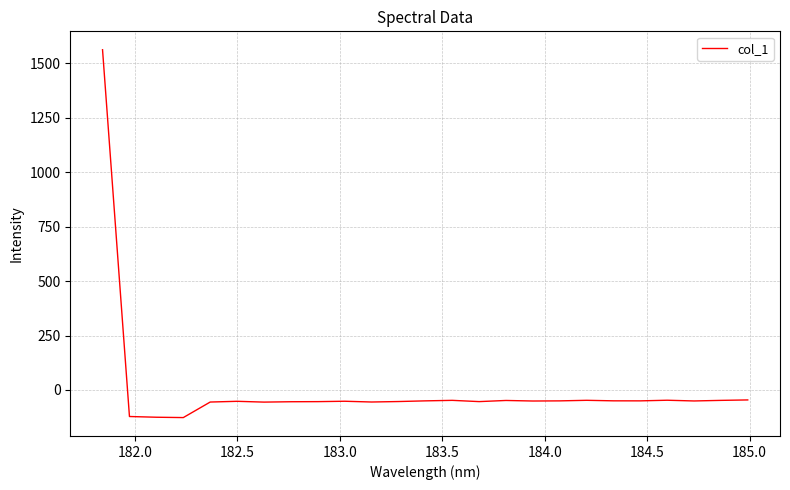

What is the greatest value displayed?

1562.5